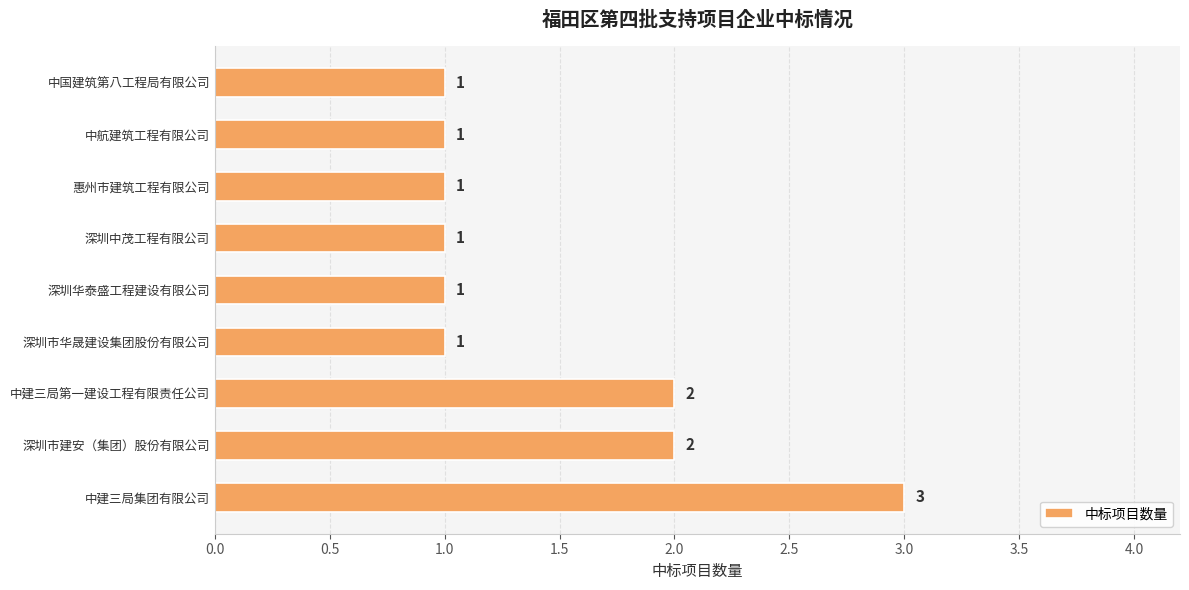

Which has a higher value, 深圳华泰盛工程建设有限公司 or 中建三局集团有限公司?

中建三局集团有限公司